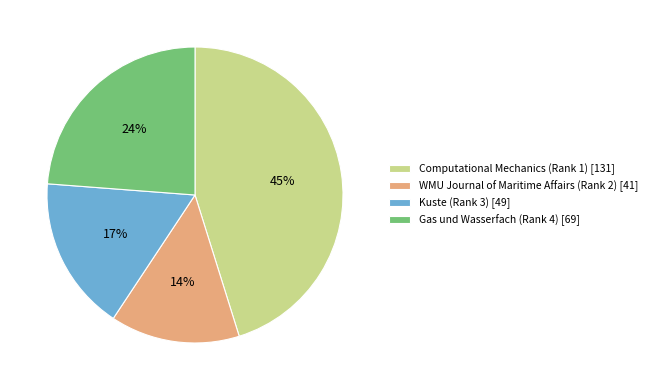

Which category has the biggest portion of the pie?

Computational Mechanics (Rank 1)